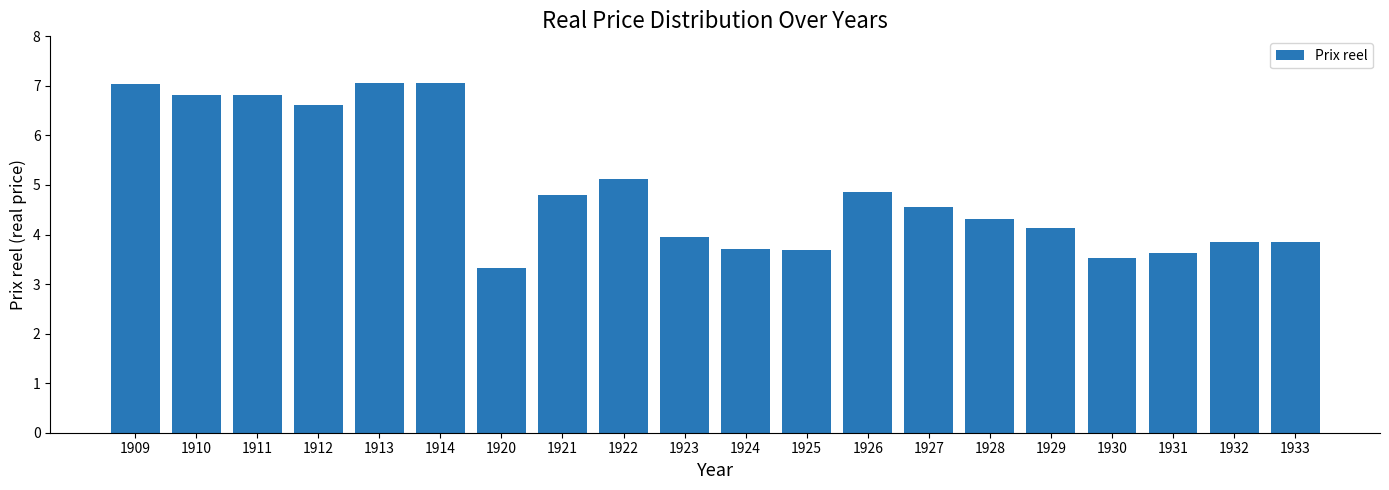

What value does the data have at 1924?

3.7